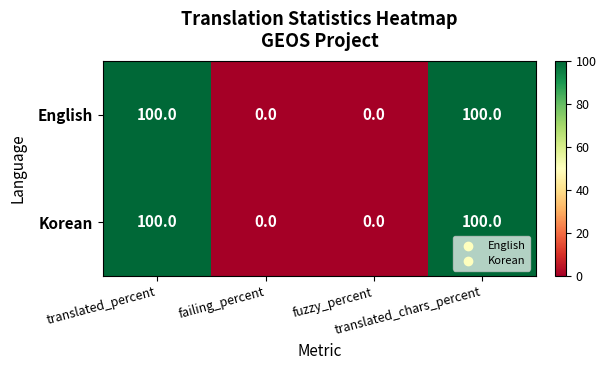

What is the sum of all English values?

200